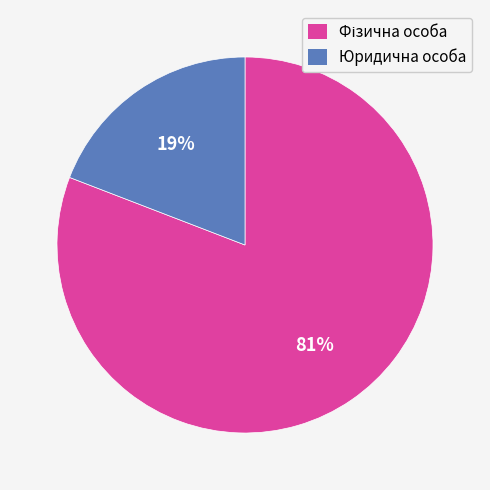

What is the smallest slice in the pie chart?

Юридична особа